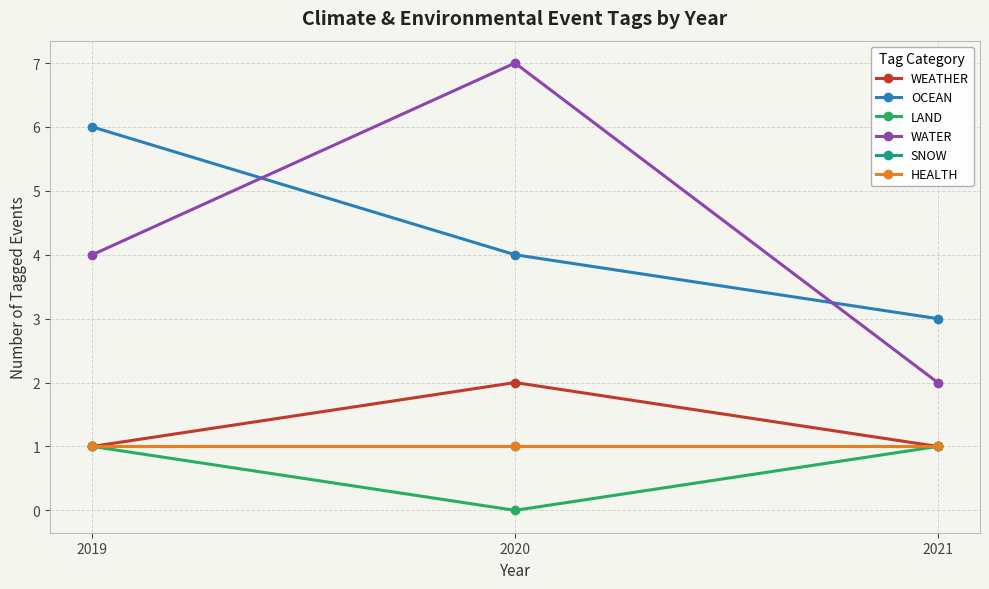

What is the highest value of the LAND series?

1